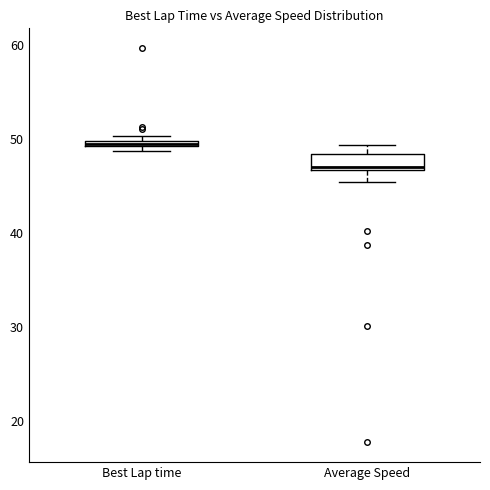

Where is the upper edge of the box for Best Lap time on the y-axis? The values are not printed on the chart, so give them approximately, as read against the axis.

50